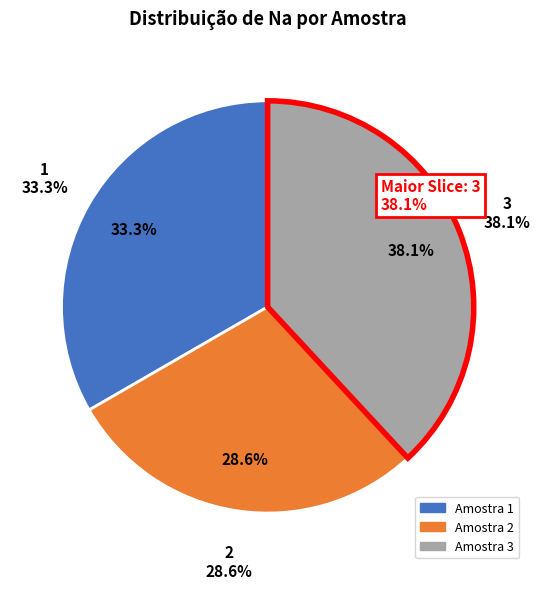

Rank the categories by value from highest to lowest.

3, 1, 2